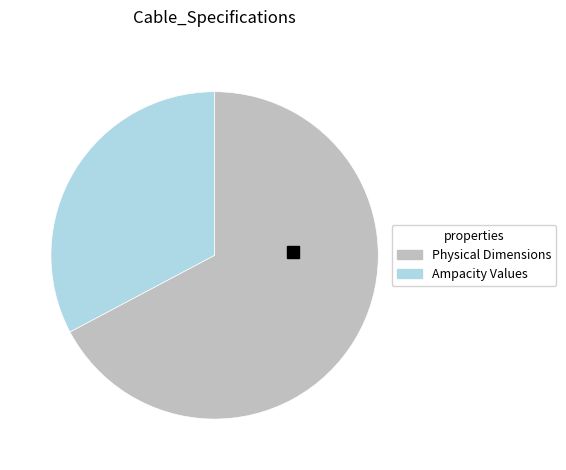

Do Physical Dimensions and Ampacity Values together represent more than half of the pie?

Yes